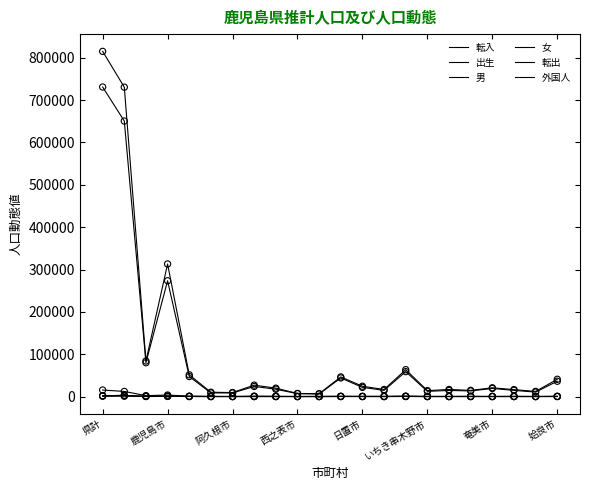

Does the chart have visible grid lines?

No